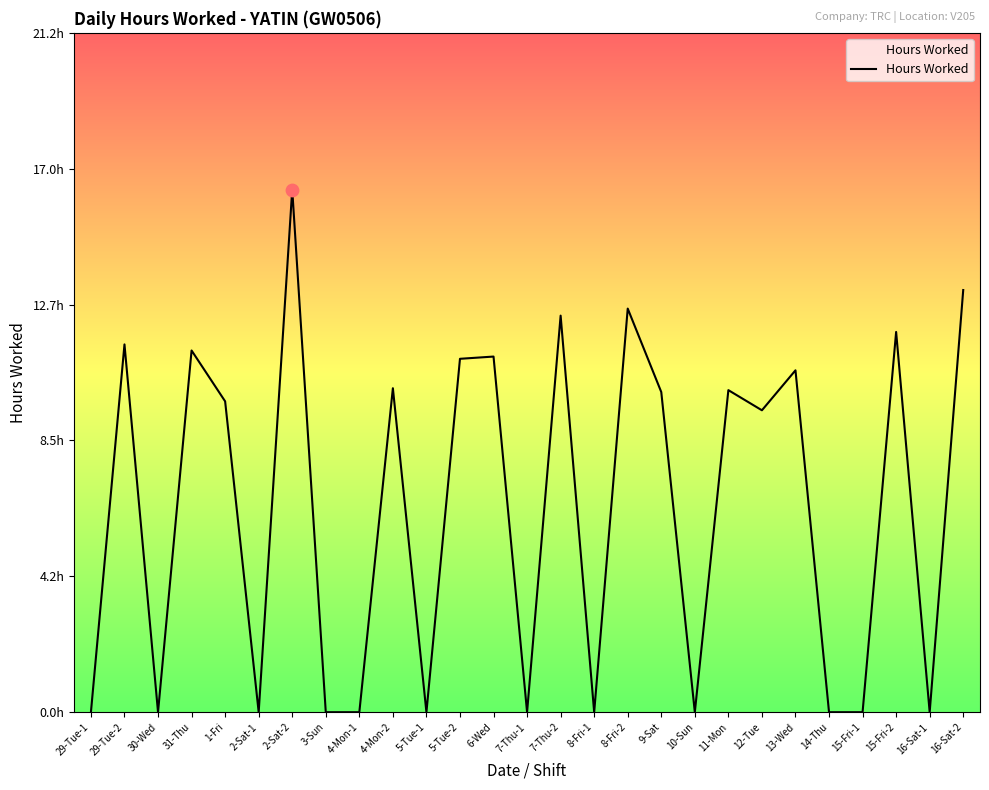

What is the change in value from 1-Fri to 5-Tue-1?

-9.7